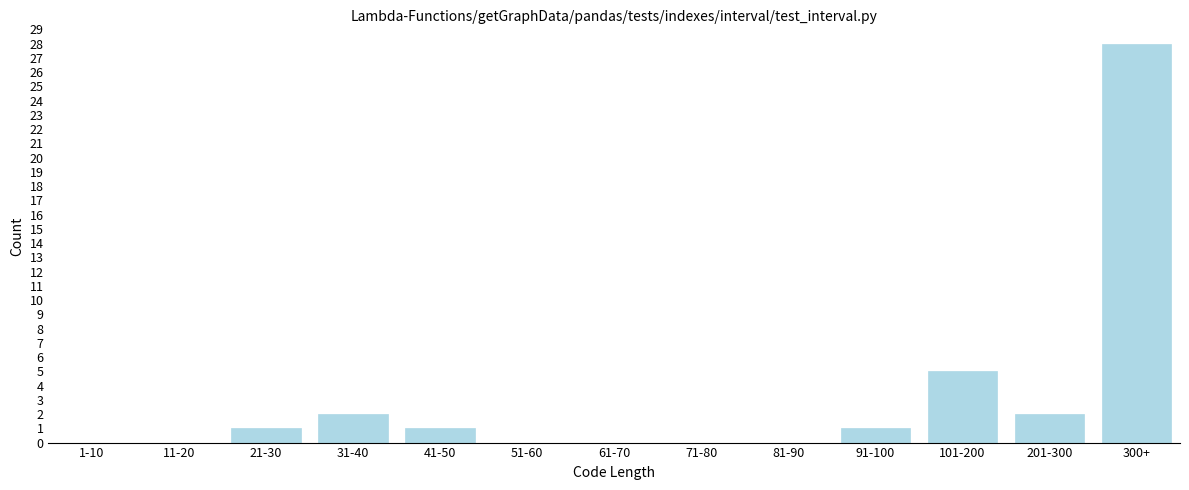

Reading left to right, extract all data points from this chart.

1-10=0	11-20=0	21-30=1	31-40=2	41-50=1	51-60=0	61-70=0	71-80=0	81-90=0	91-100=1	101-200=5	201-300=2	300+=28